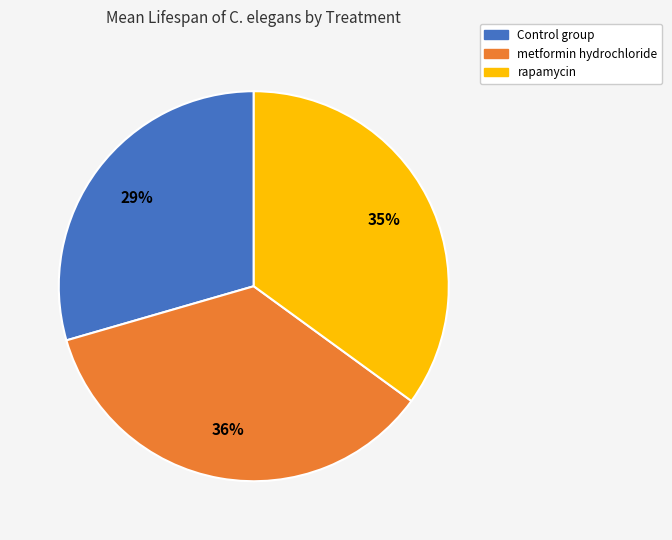

Does metformin hydrochloride represent more than half of the total?

No